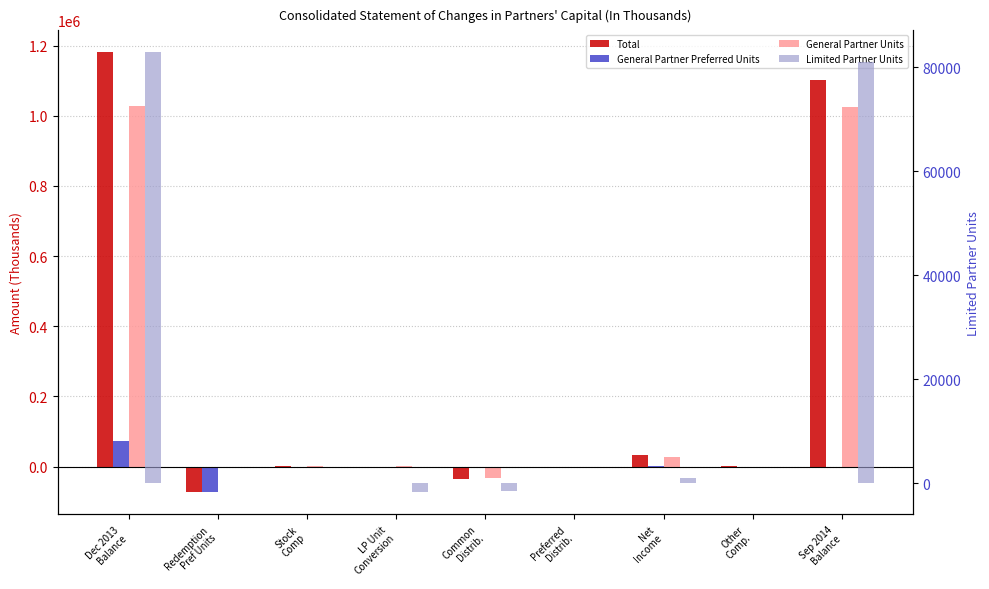

What is the spread (max minus min) of values at Common
Distrib.?

35416